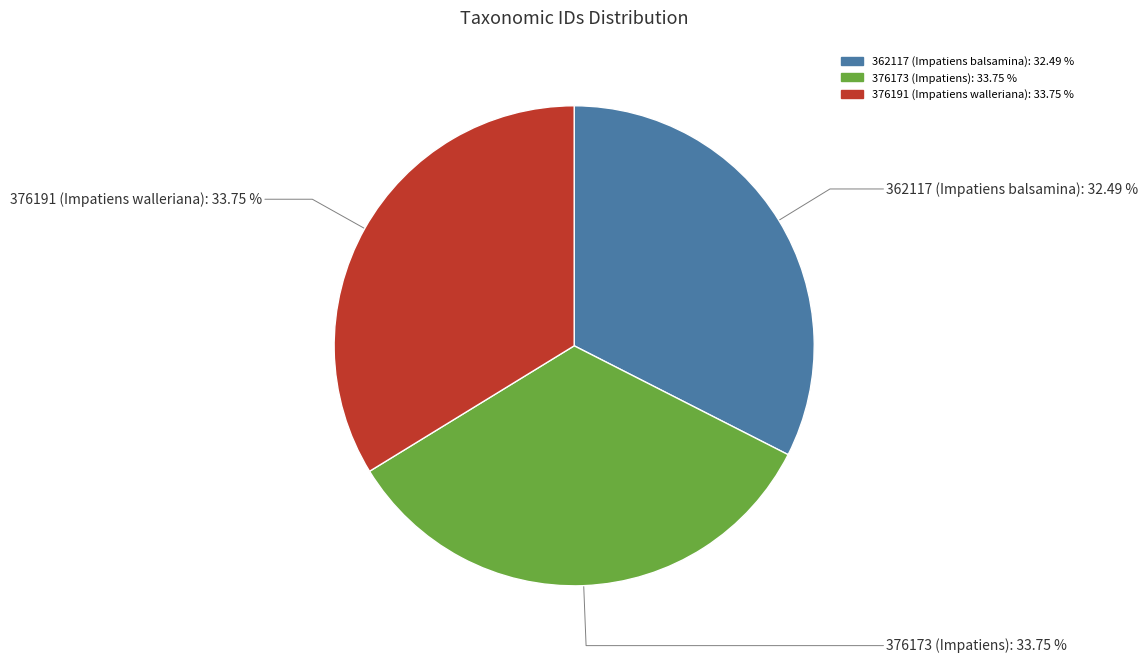

Is there any slice that represents more than half of the pie?

No